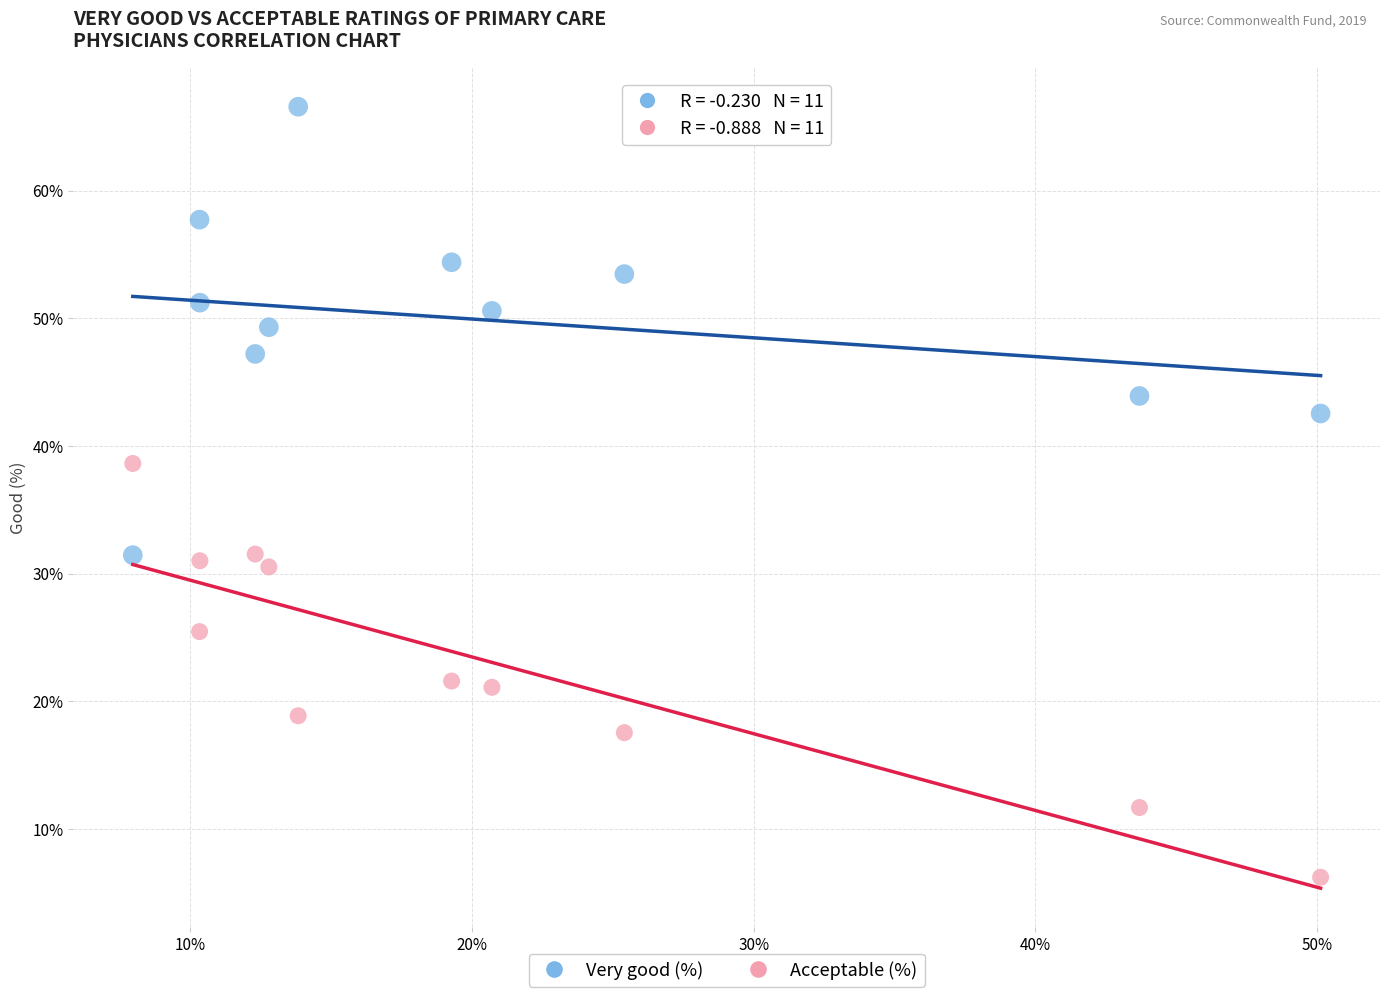

Which series contains the highest Y value?

Very good (%)